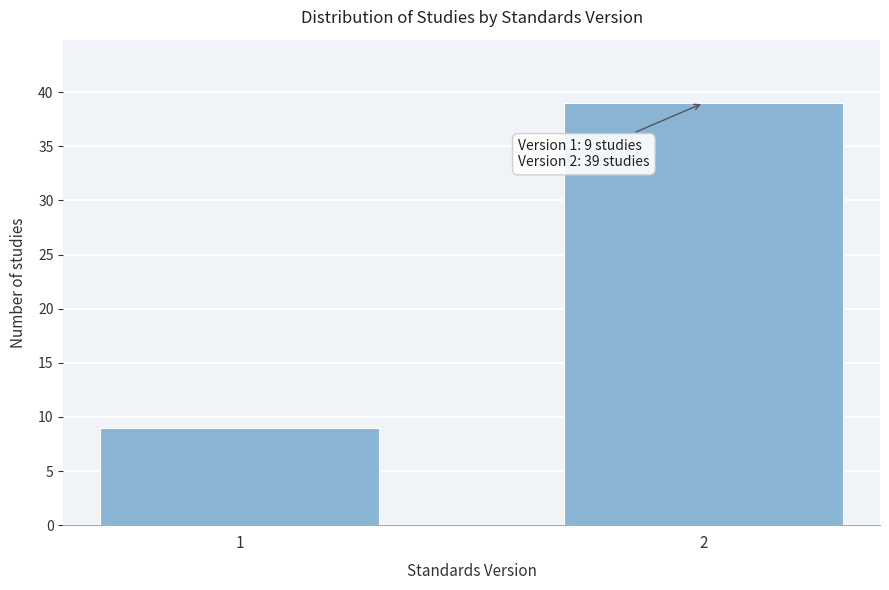

Reading left to right, extract all data points from this chart.

9	39